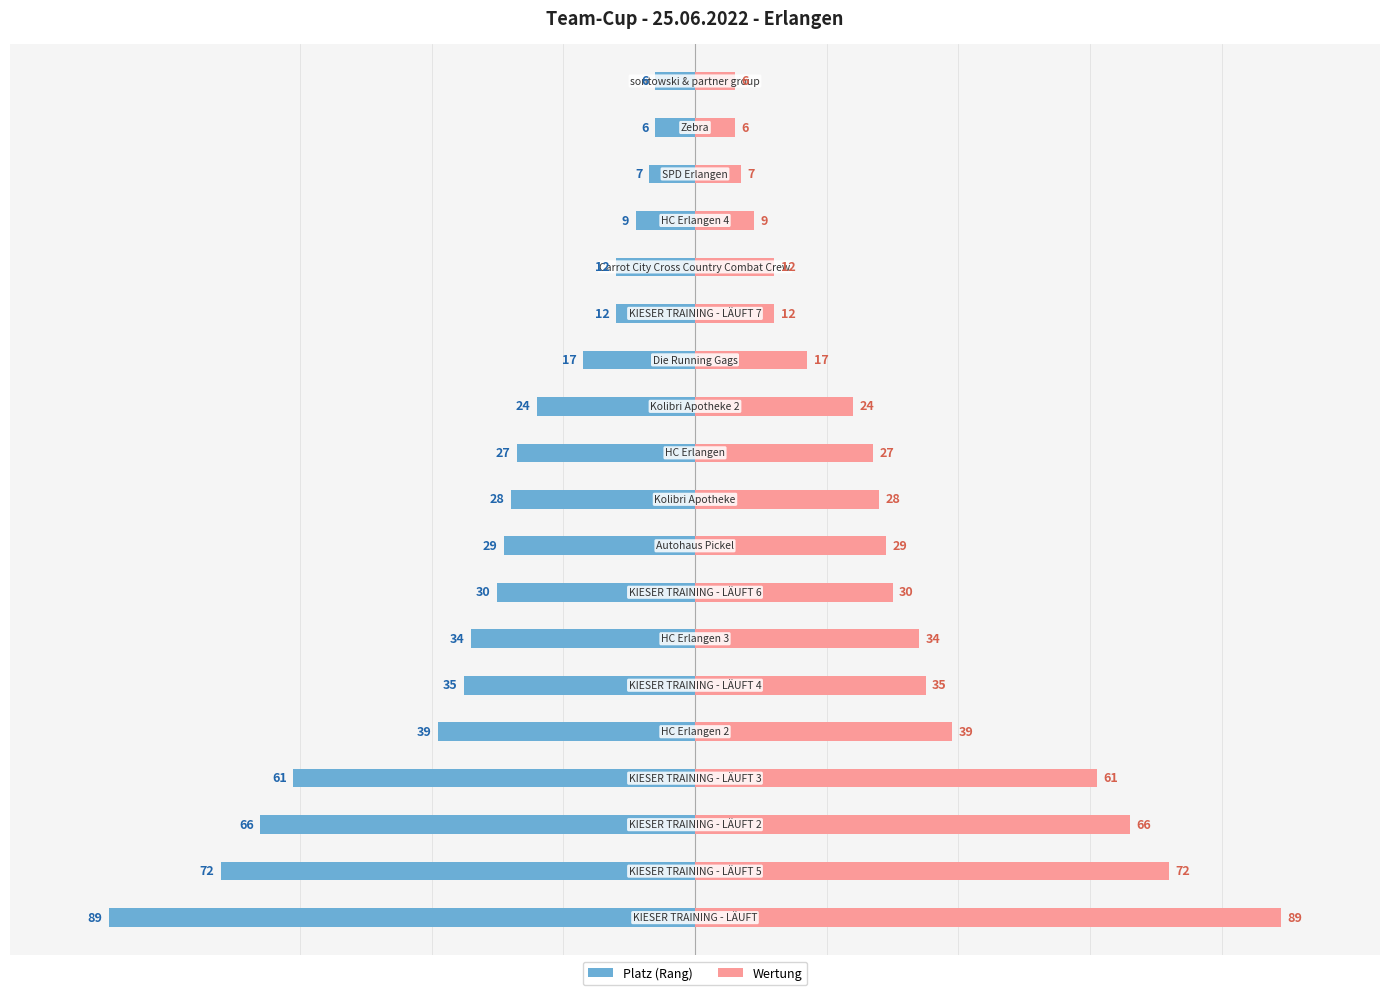

Reading right to left, what are all the values shown in this chart?

Platz (Rang): -6	-6	-7	-9	-12	-12	-17	-24	-27	-28	-29	-30	-34	-35	-39	-61	-66	-72	-89
Wertung: 6	6	7	9	12	12	17	24	27	28	29	30	34	35	39	61	66	72	89